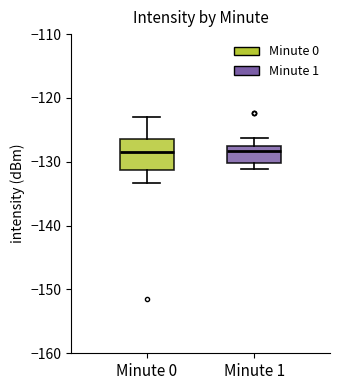

Which box is the tallest, from its lower edge to its upper edge?

Minute 0